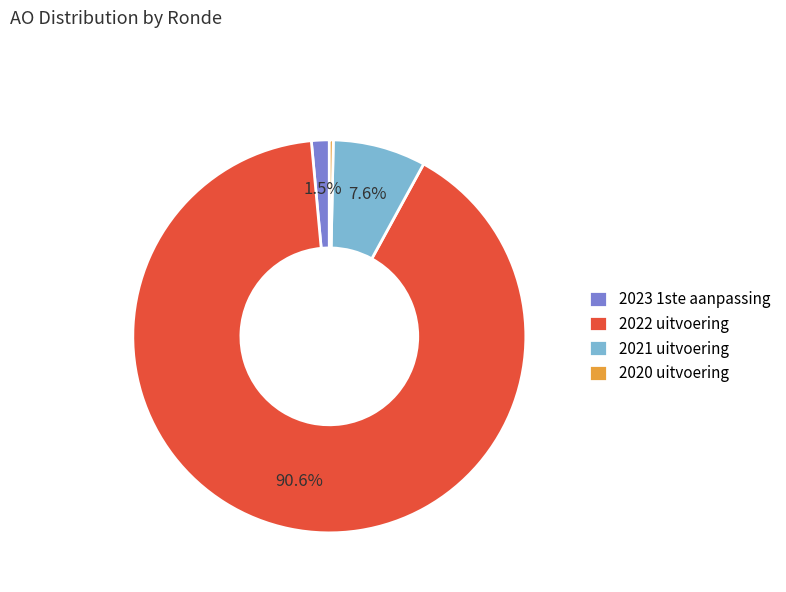

Which category accounts for the majority?

2022 uitvoering